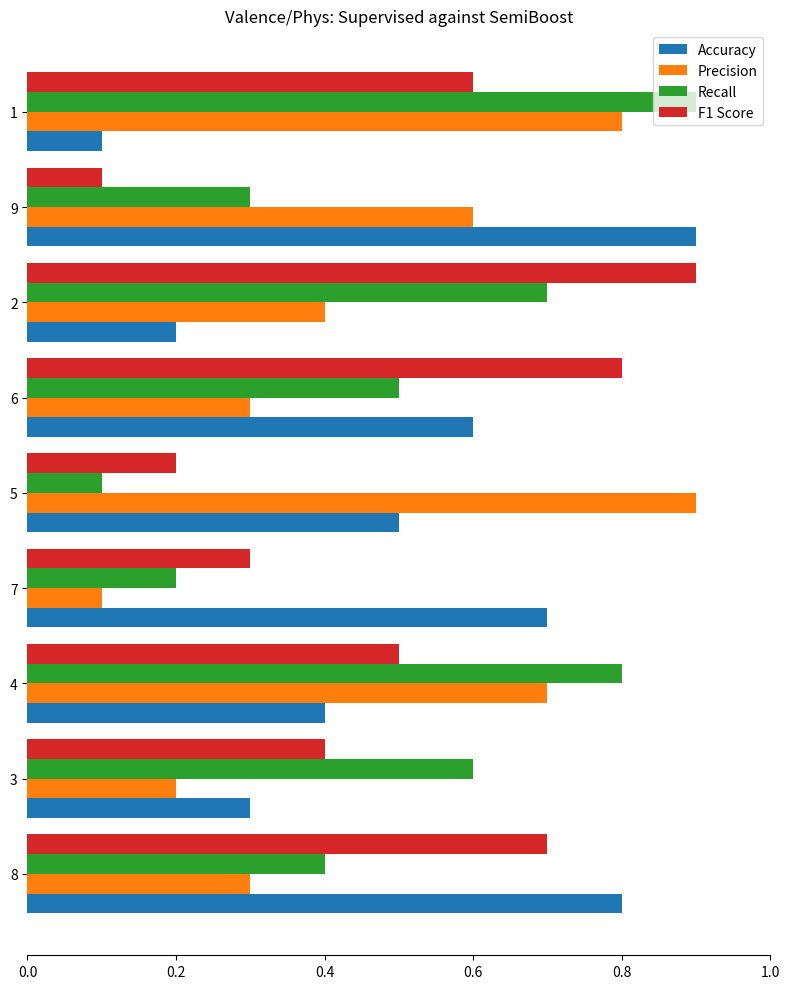

Between 7 and 5, which series saw the biggest shift?

Precision